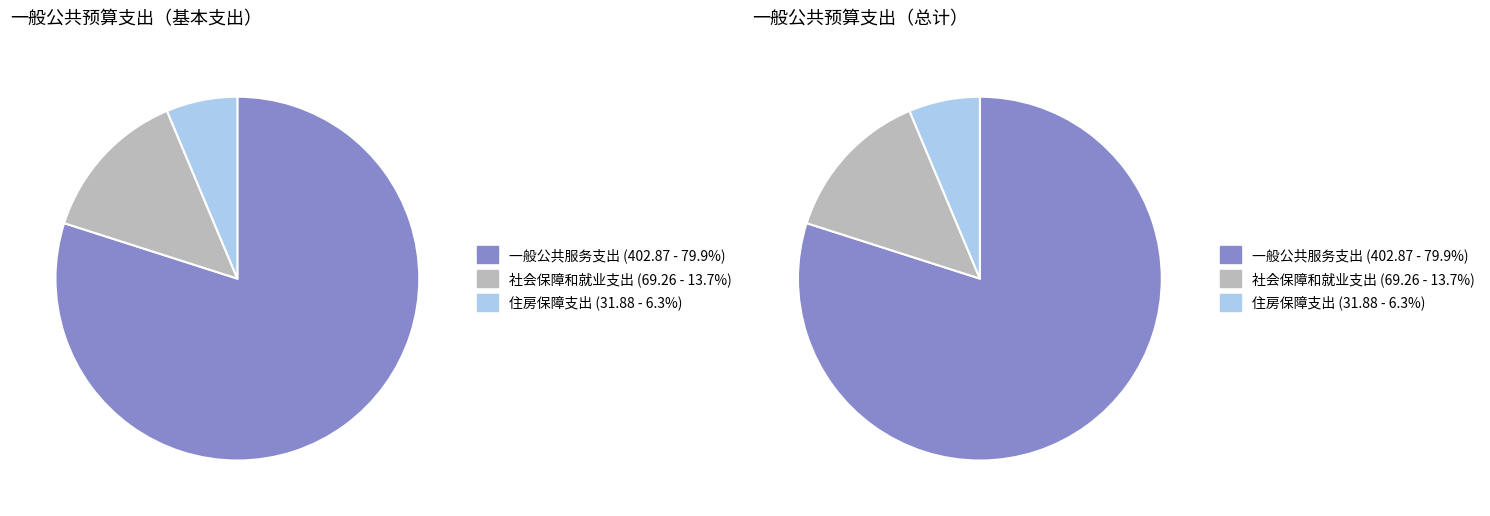

Between 社会保障和就业支出 and 住房保障支出, which is larger?

社会保障和就业支出